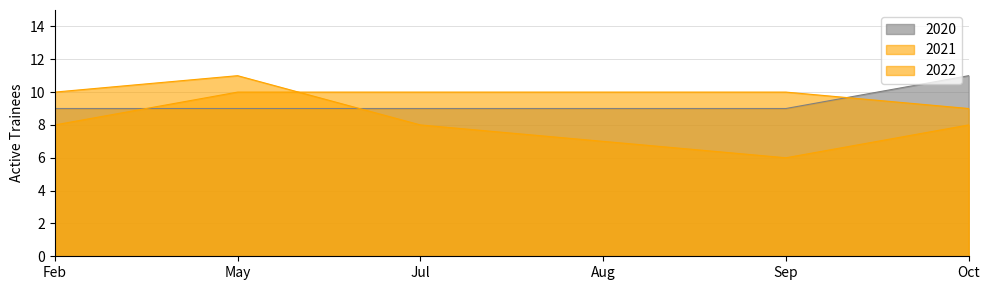

How many lines are shown in the chart?

3